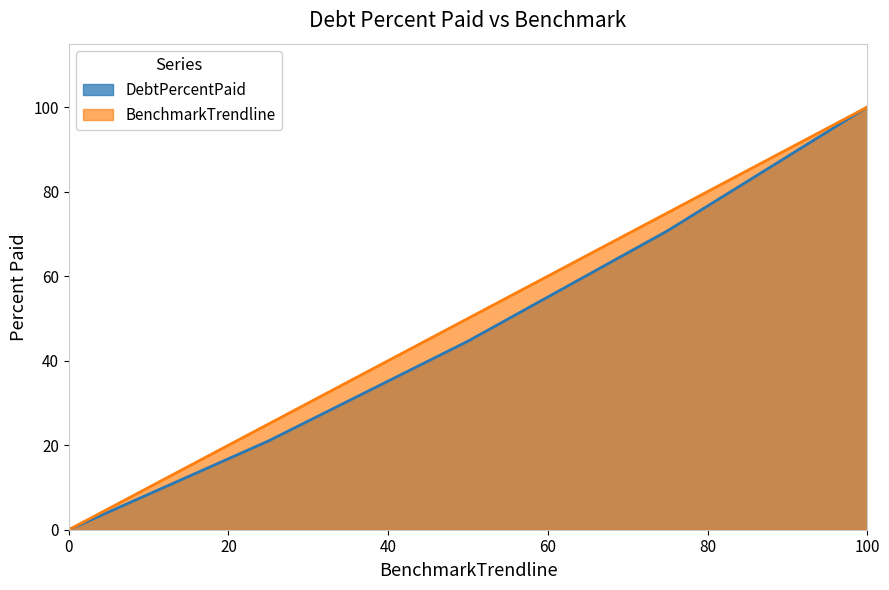

True or false: DebtPercentPaid has more than 1 interior local peaks.

False